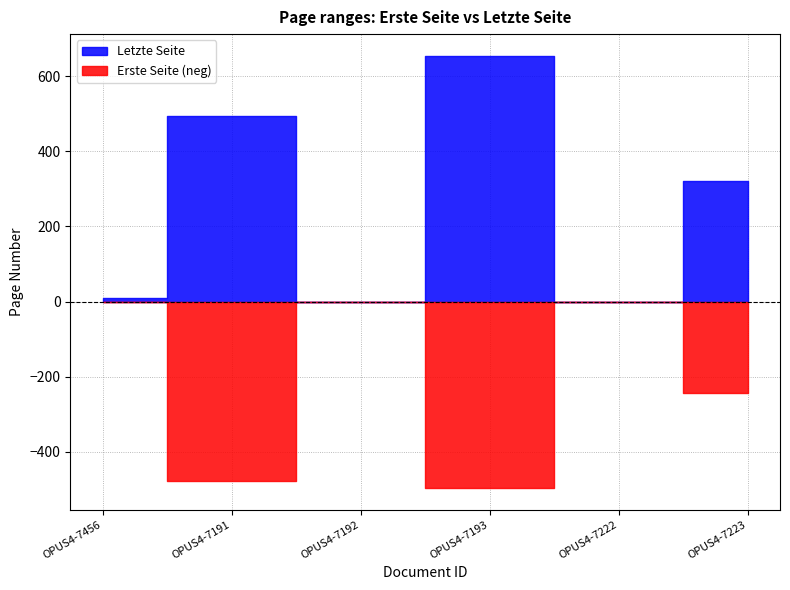

At OPUS4-7191, list the series in order from largest to smallest.

Letzte Seite, Erste Seite